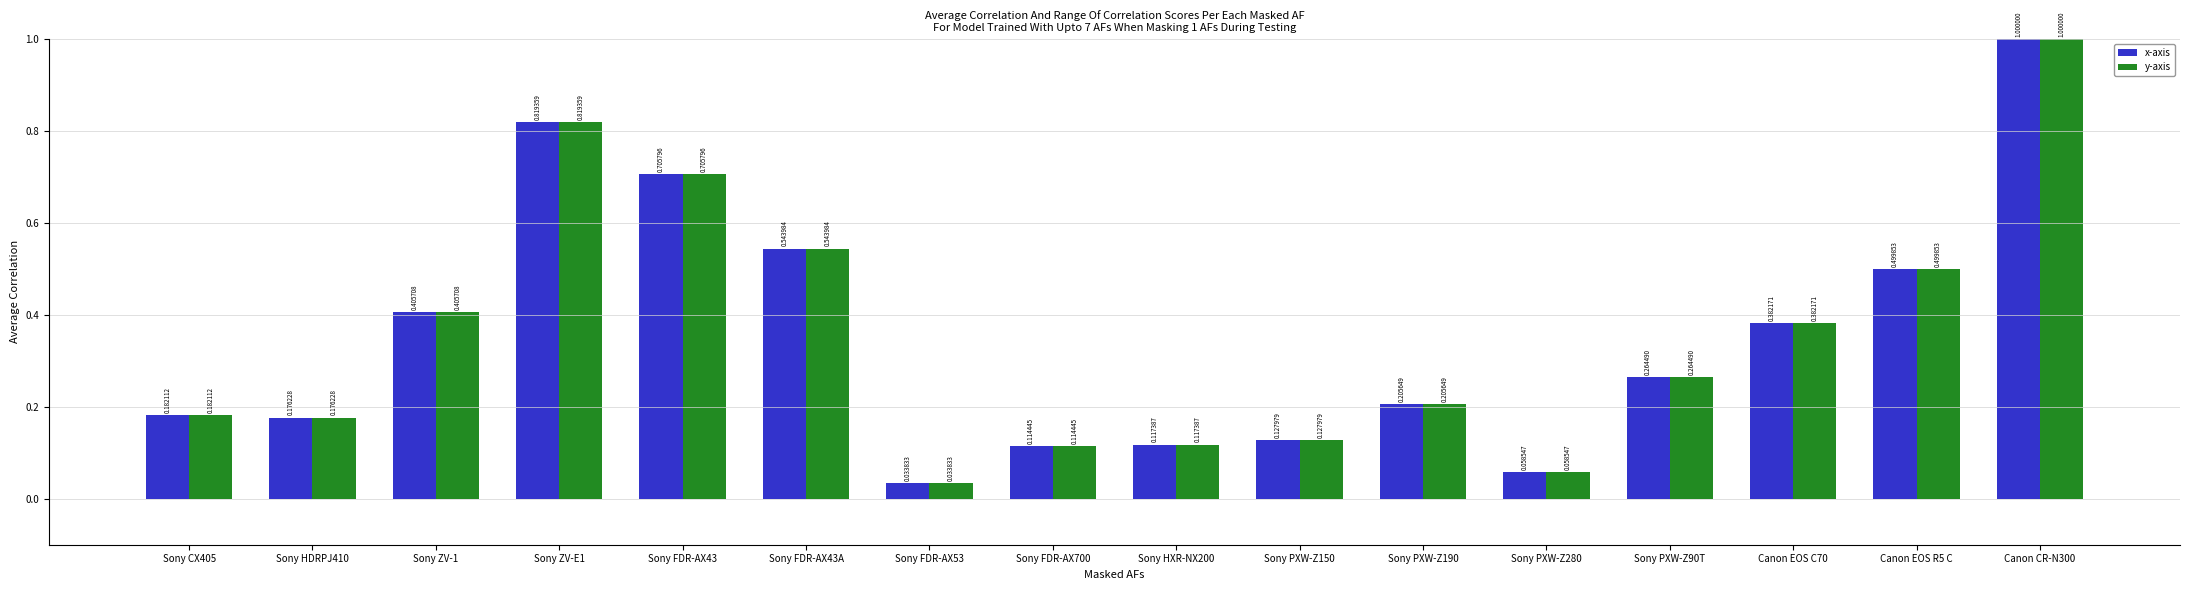

What position from the right is Sony PXW-Z280?

5